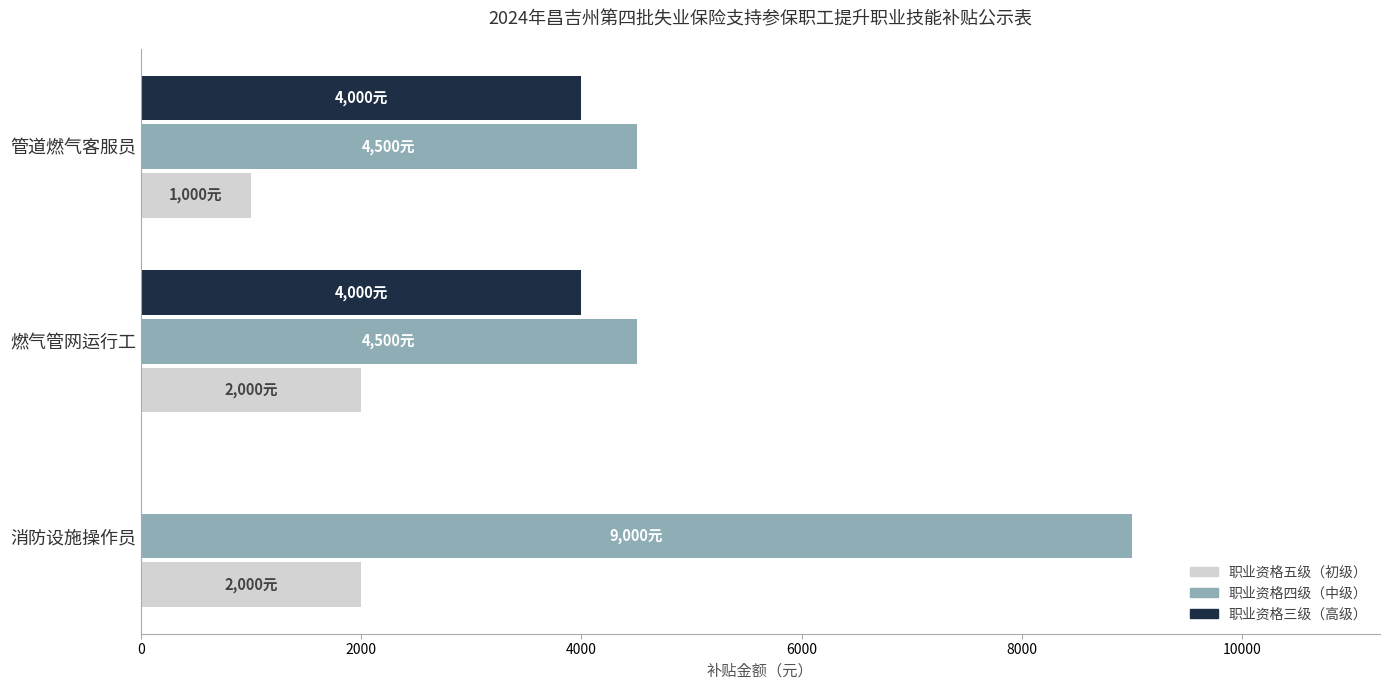

What is the sum of all 职业资格四级（中级） values?

18000